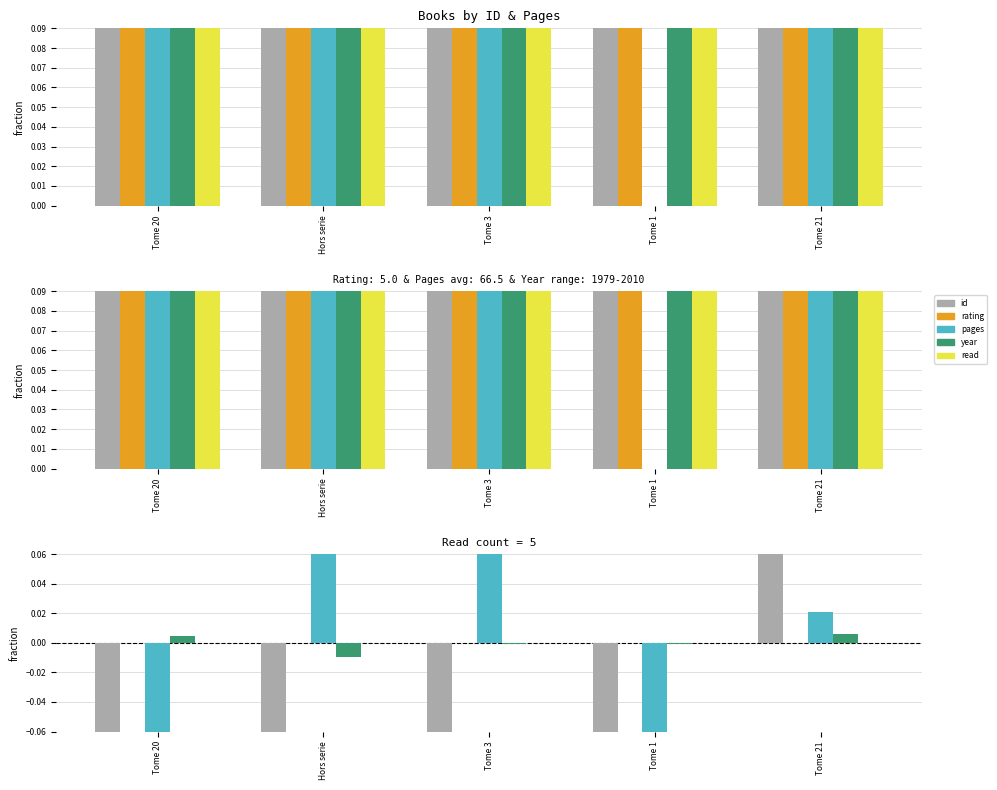

What is the label of the 3rd bar from the right?

Tome 3